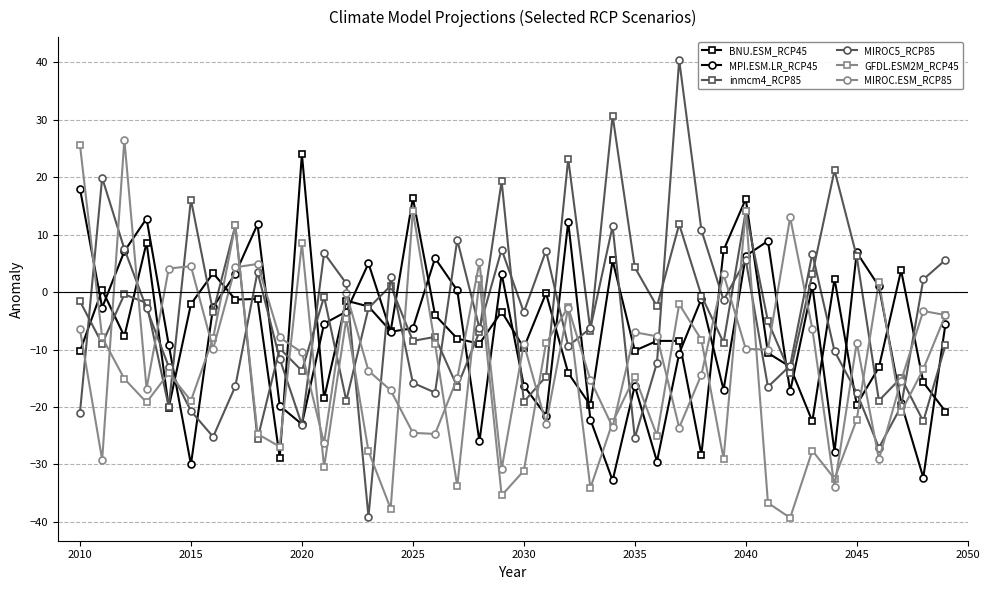

How many values in the MPI.ESM.LR_RCP45 series exceed -5?

19